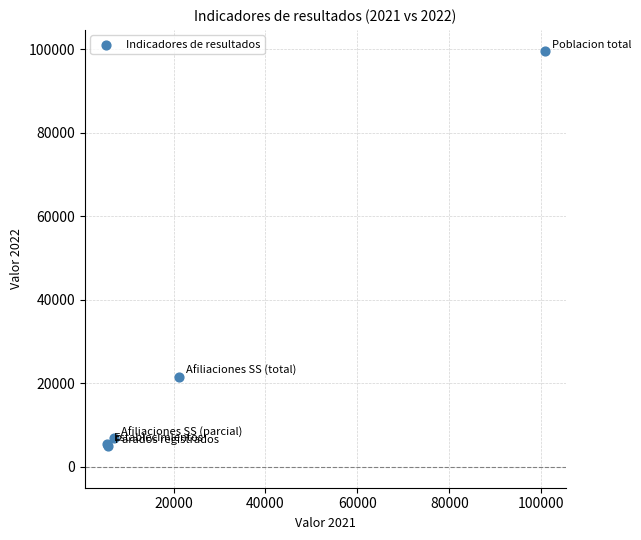

What Y value in the scatter plot is closest to 52360?

21561